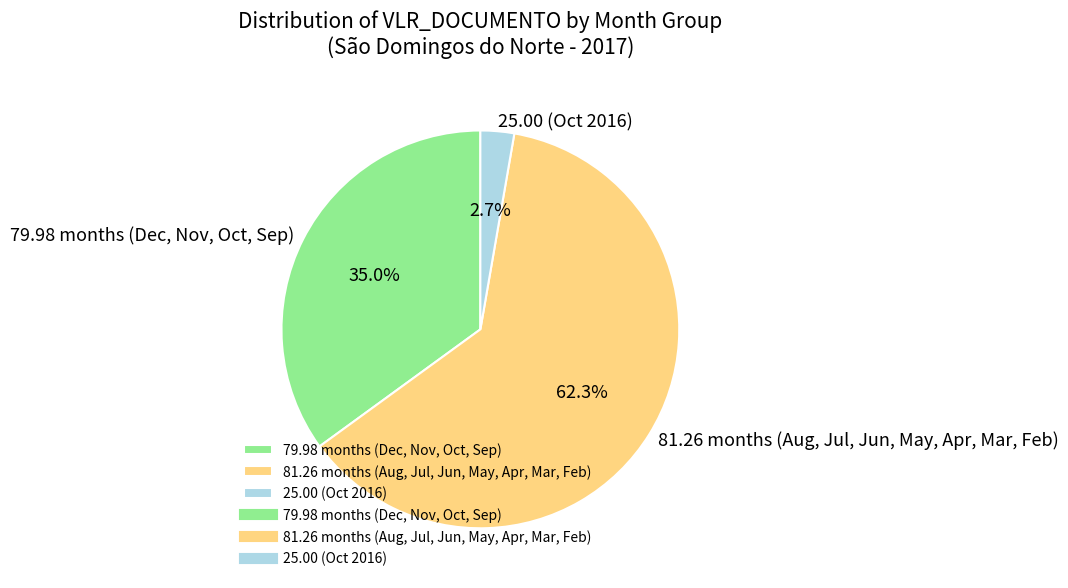

Which slice is the smallest?

25.00 (Oct 2016)